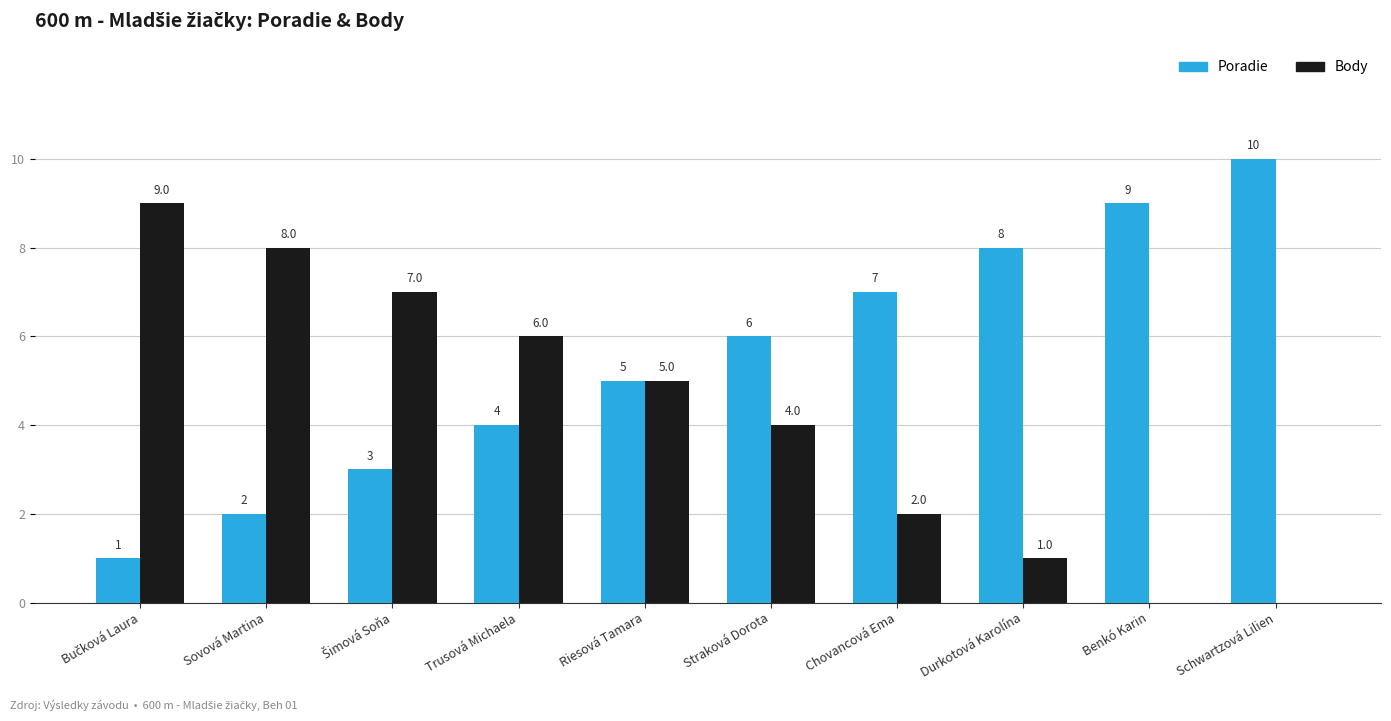

Which series changed the most between Straková Dorota and Benkó Karin?

Body